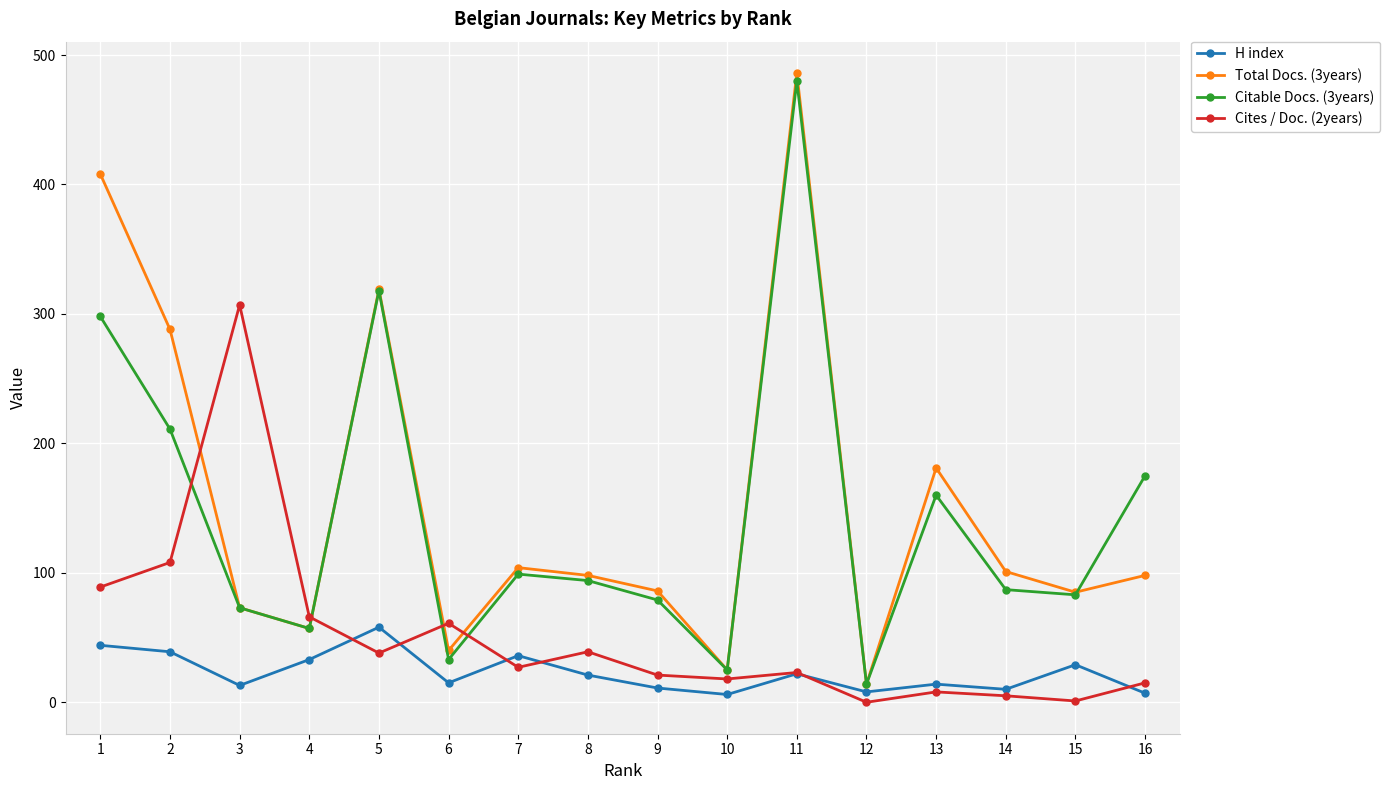

What is the value of the Total Docs. (3years) point at the 11th from the left?

486